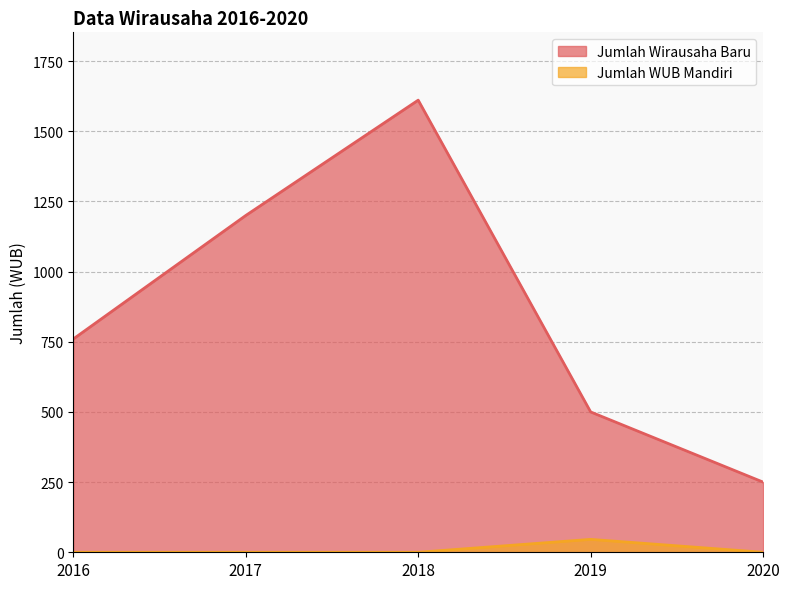

At how many categories does at least one series exceed 1211?

1